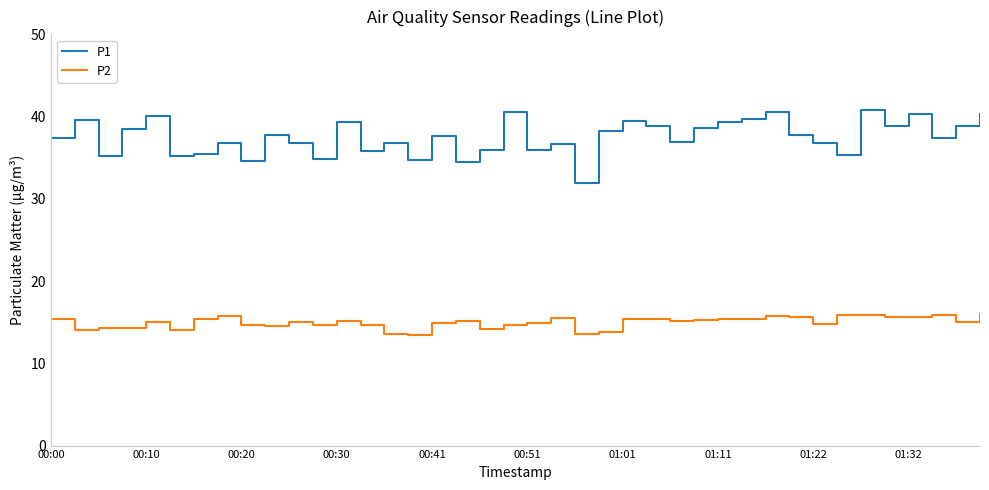

What is the difference between the maximum and minimum values in the P1 series?

8.8